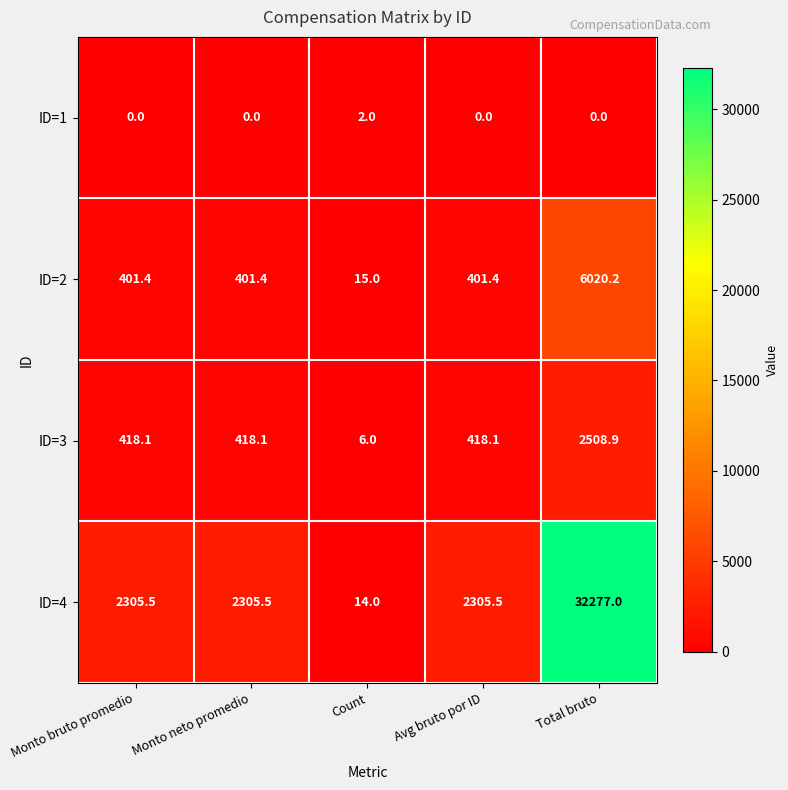

Which series has the widest spread of values?

ID=4